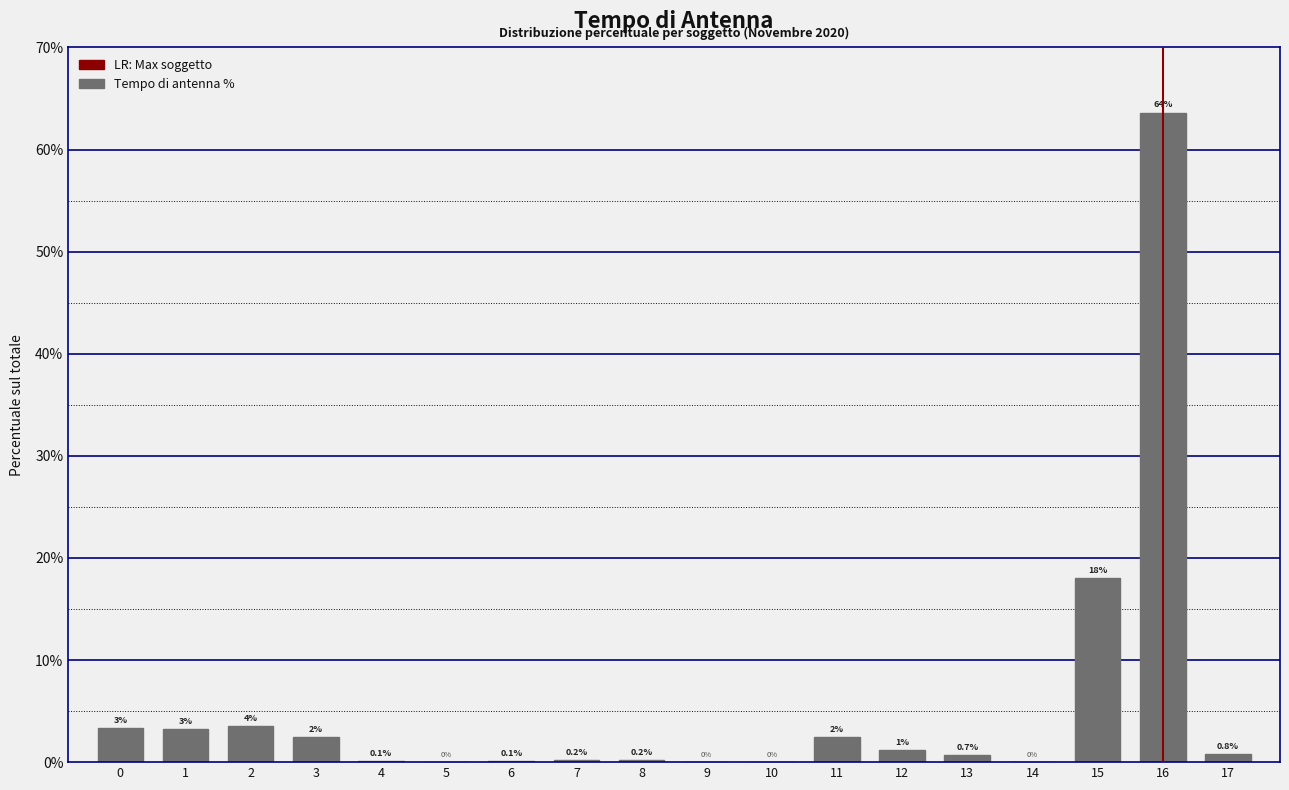

True or false: the data shows -32.8 at 5.

False